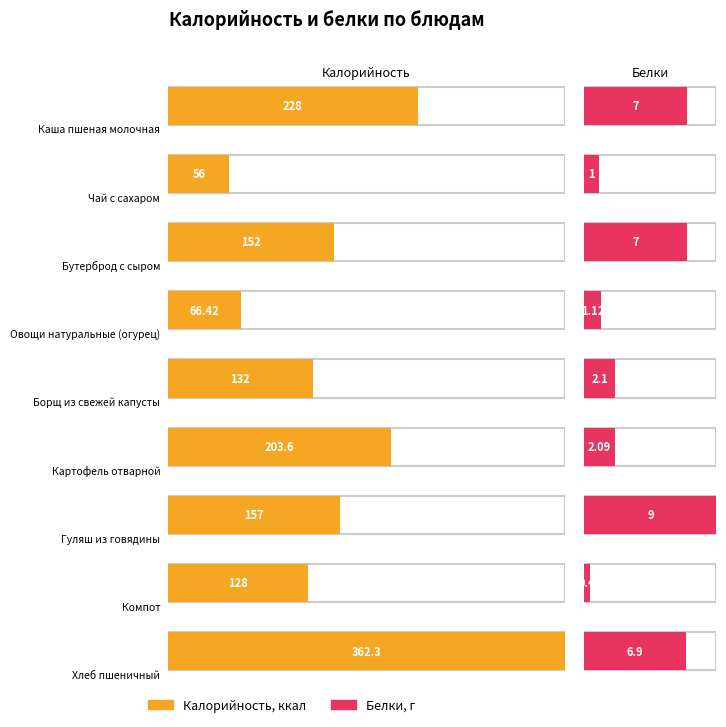

What is the approximate value of Белки at Бутерброд с сыром?

7.0